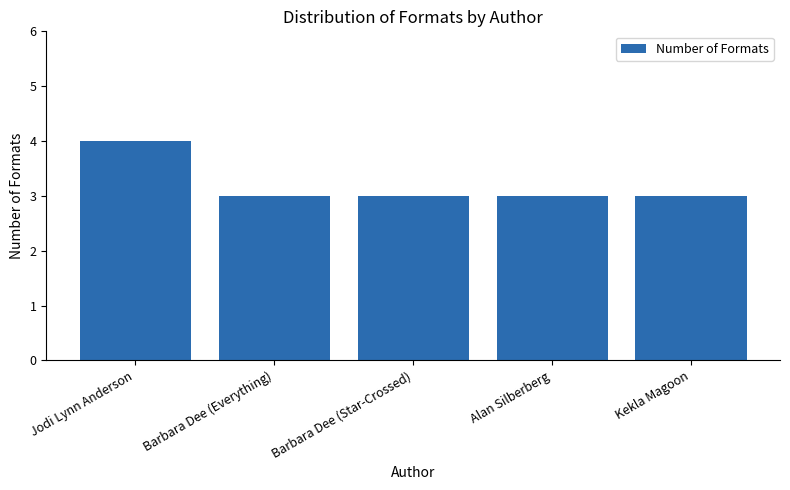

Approximately how many times larger is the value at Alan Silberberg compared to Barbara Dee (Everything)?

1.0